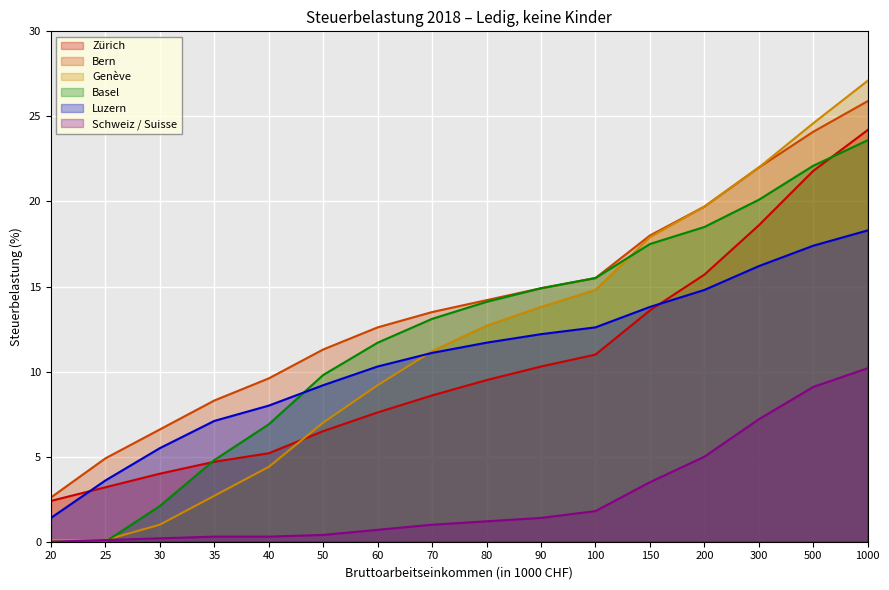

What is the sum of all Basel values?

194.7